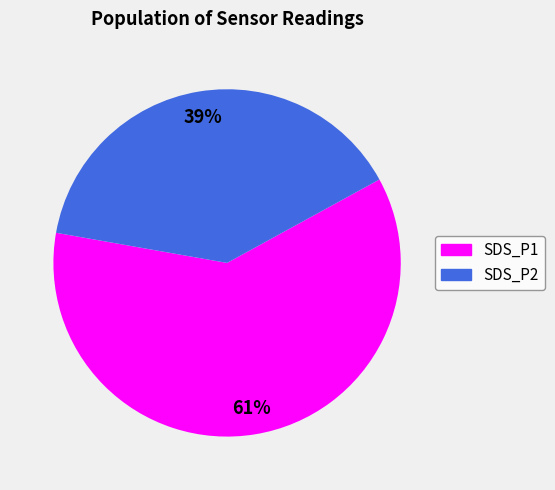

Is there any slice that represents more than half of the pie?

Yes